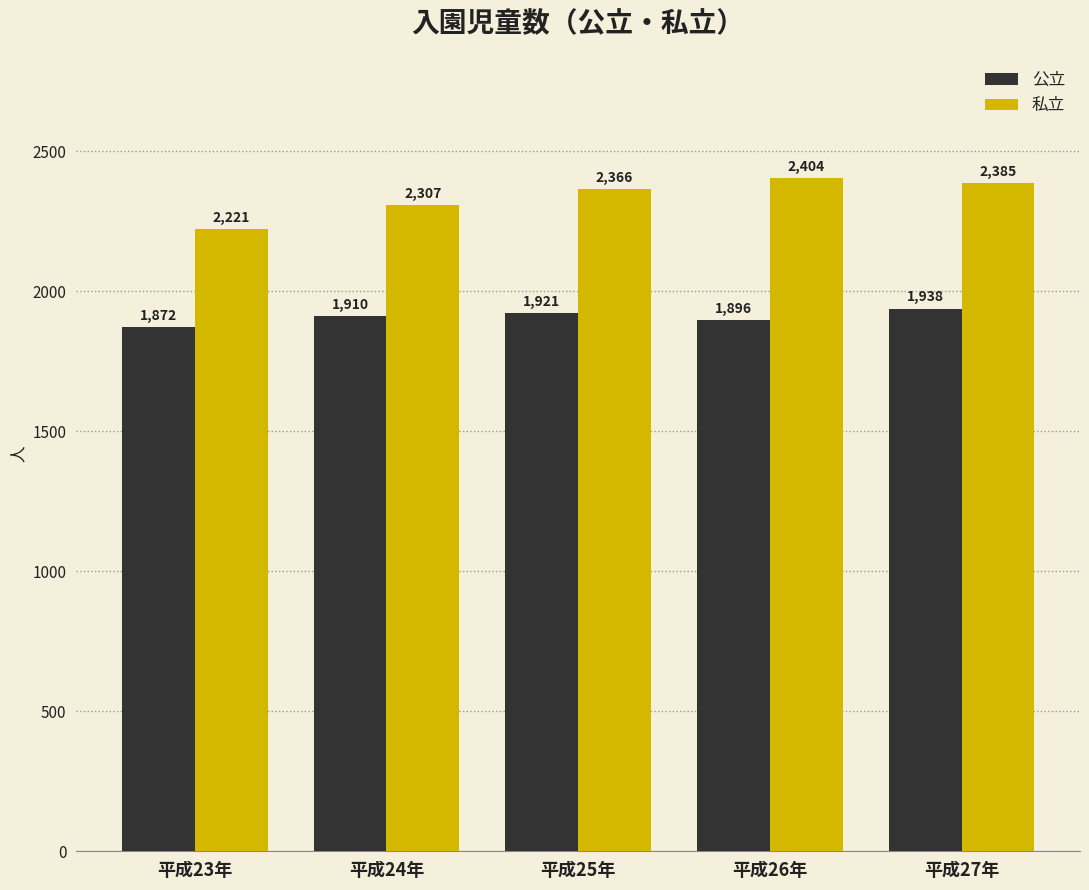

How many 私立 values are between 2307 and 2385?

3